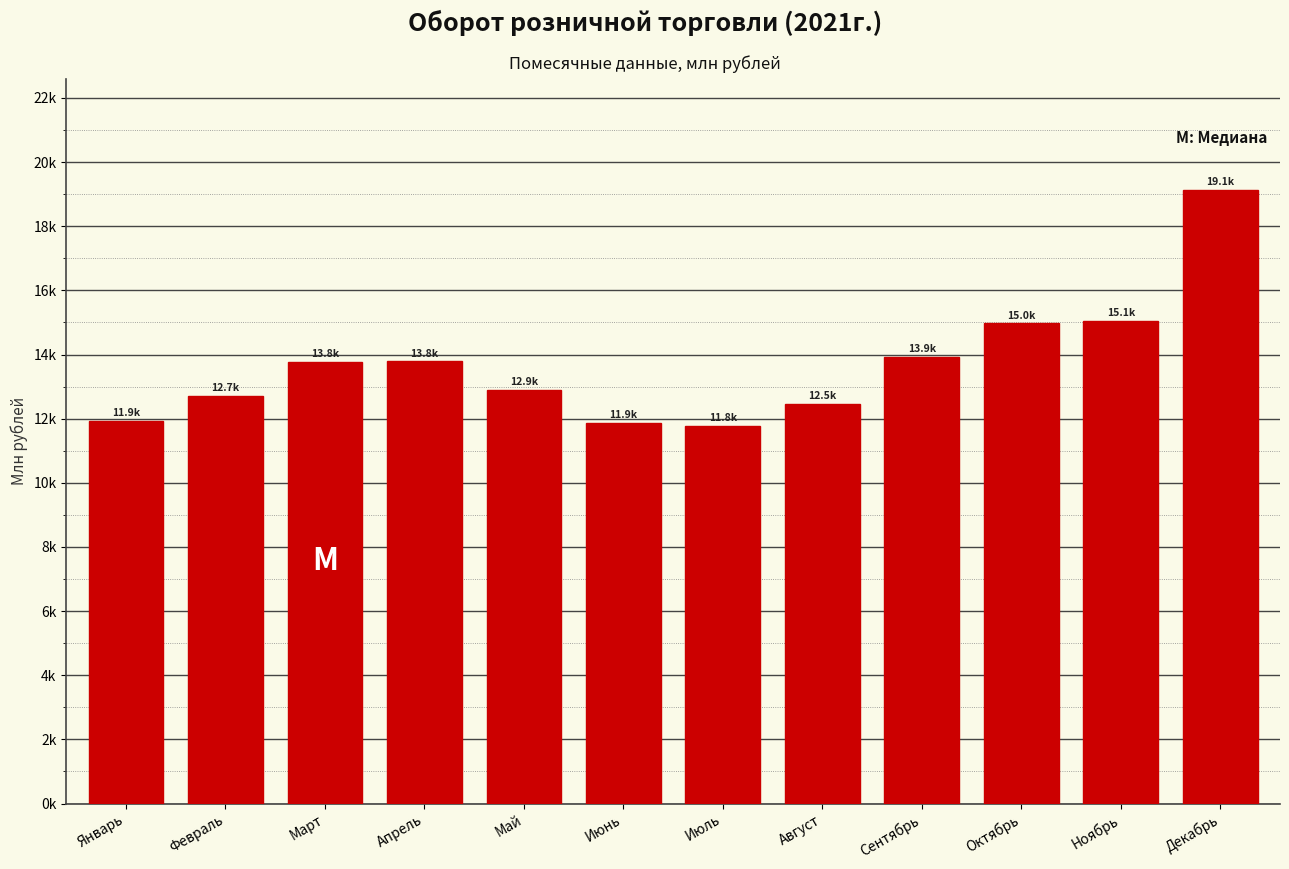

Are the bars horizontal?

No